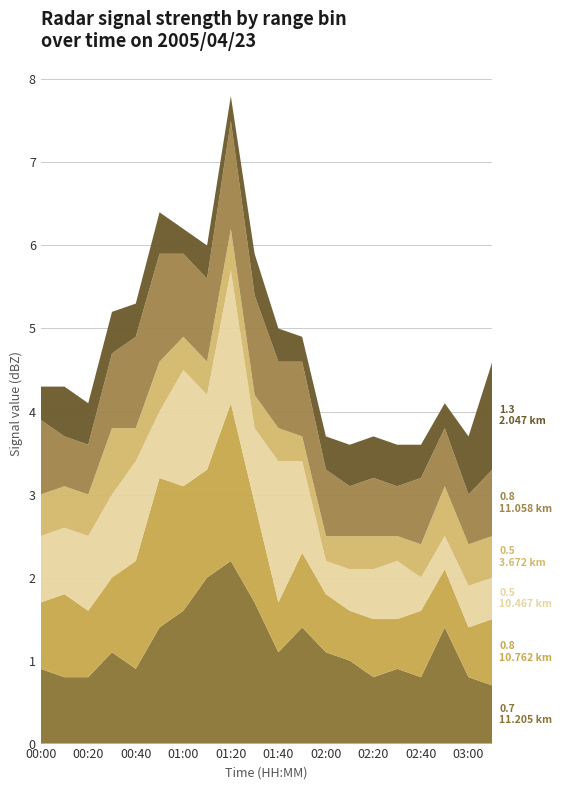

Reading left to right, what are all the values shown in this chart?

11.205 km: 00:00=0.9	00:10=0.8	00:20=0.8	00:30=1.1	00:40=0.9	00:50=1.4	01:00=1.6	01:10=2.0	01:20=2.2	01:30=1.7	01:40=1.1	01:50=1.4	02:00=1.1	02:10=1.0	02:20=0.8	02:30=0.9	02:40=0.8	02:50=1.4	03:00=0.8	03:10=0.7
10.762 km: 00:00=0.8	00:10=1.0	00:20=0.8	00:30=0.9	00:40=1.3	00:50=1.8	01:00=1.5	01:10=1.3	01:20=1.9	01:30=1.2	01:40=0.6	01:50=0.9	02:00=0.7	02:10=0.6	02:20=0.7	02:30=0.6	02:40=0.8	02:50=0.7	03:00=0.6	03:10=0.8
10.467 km: 00:00=0.8	00:10=0.8	00:20=0.9	00:30=1.0	00:40=1.2	00:50=0.8	01:00=1.4	01:10=0.9	01:20=1.6	01:30=0.9	01:40=1.7	01:50=1.1	02:00=0.4	02:10=0.5	02:20=0.6	02:30=0.7	02:40=0.4	02:50=0.4	03:00=0.5	03:10=0.5
3.672 km: 00:00=0.5	00:10=0.5	00:20=0.5	00:30=0.8	00:40=0.4	00:50=0.6	01:00=0.4	01:10=0.4	01:20=0.5	01:30=0.4	01:40=0.4	01:50=0.3	02:00=0.3	02:10=0.4	02:20=0.4	02:30=0.3	02:40=0.4	02:50=0.6	03:00=0.5	03:10=0.5
11.058 km: 00:00=0.9	00:10=0.6	00:20=0.6	00:30=0.9	00:40=1.1	00:50=1.3	01:00=1.0	01:10=1.0	01:20=1.3	01:30=1.2	01:40=0.8	01:50=0.9	02:00=0.8	02:10=0.6	02:20=0.7	02:30=0.6	02:40=0.8	02:50=0.7	03:00=0.6	03:10=0.8
2.047 km: 00:00=0.4	00:10=0.6	00:20=0.5	00:30=0.5	00:40=0.4	00:50=0.5	01:00=0.3	01:10=0.4	01:20=0.3	01:30=0.5	01:40=0.4	01:50=0.3	02:00=0.4	02:10=0.5	02:20=0.5	02:30=0.5	02:40=0.4	02:50=0.3	03:00=0.7	03:10=1.3